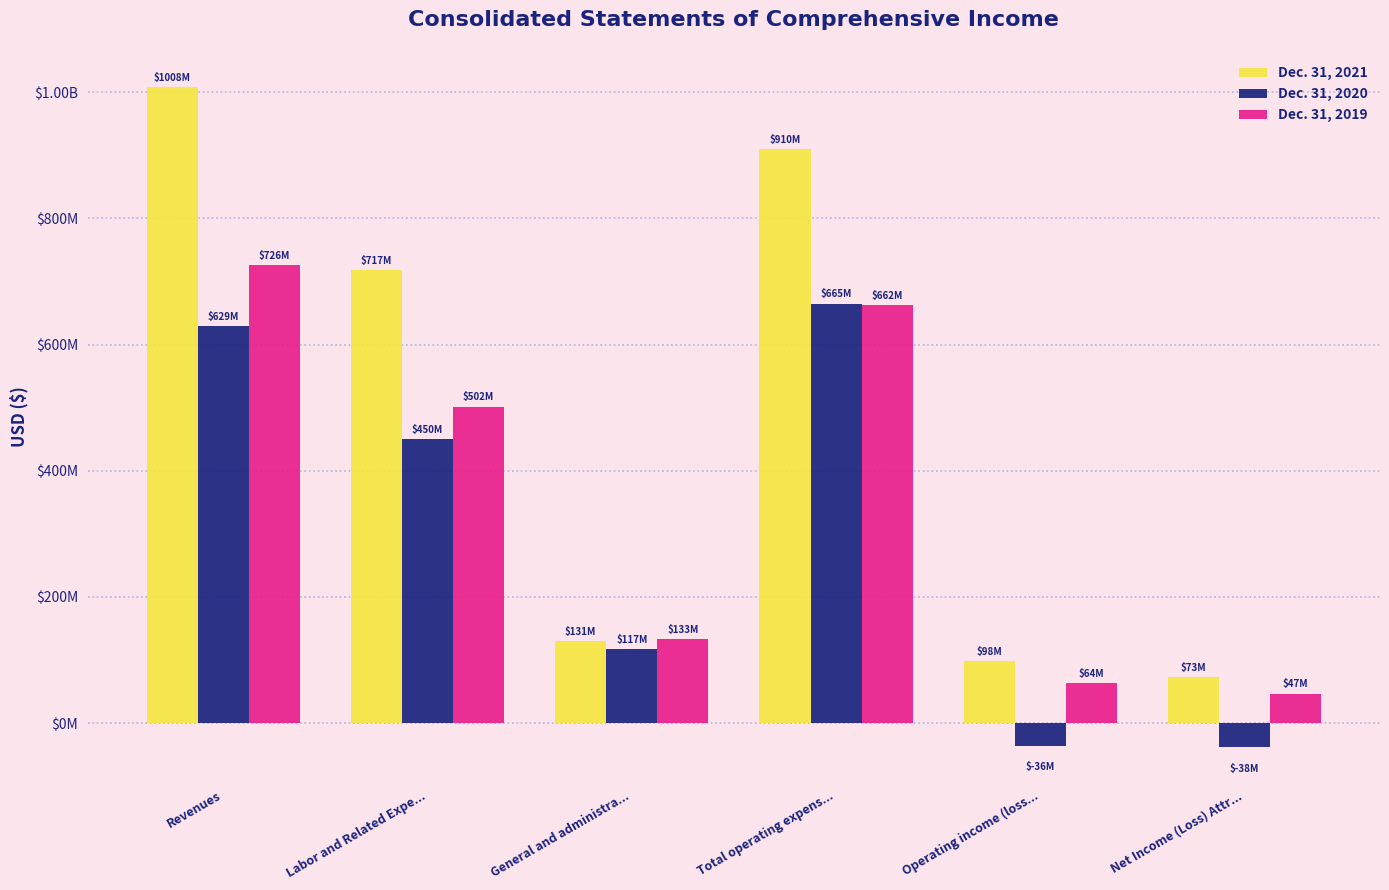

At how many categories does at least one series exceed 404401918?

3